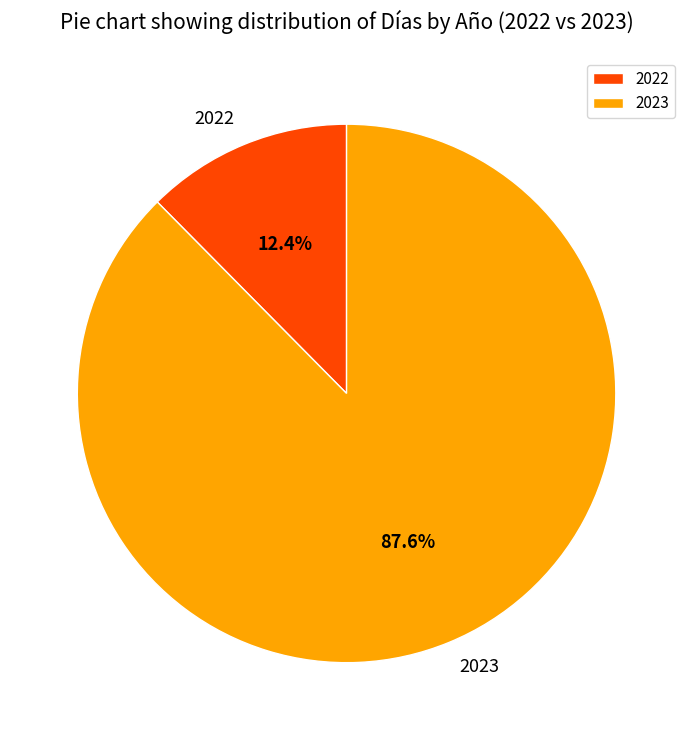

Count the number of slices in the pie.

2